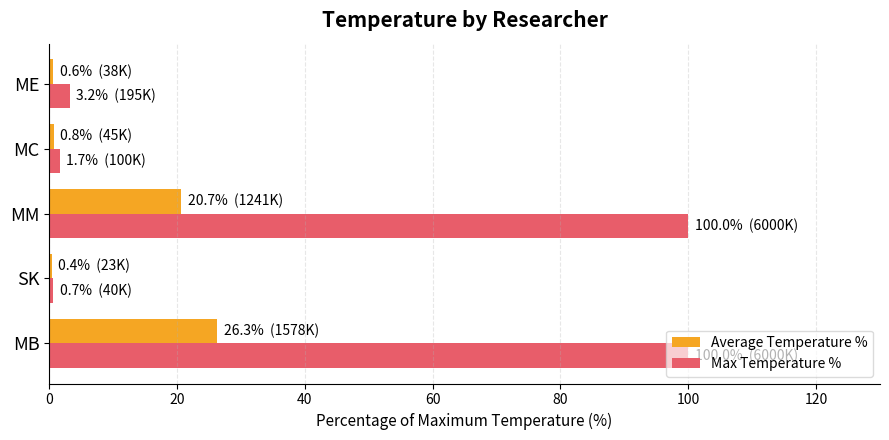

What is the sum of all Max Temperature % values?

205.6